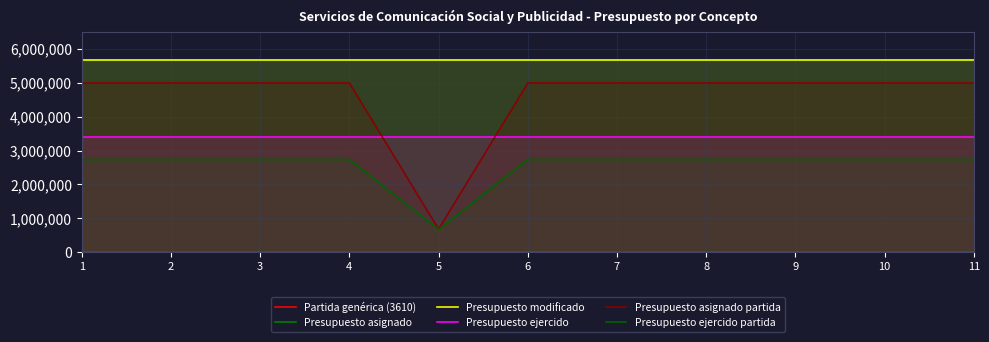

True or false: Presupuesto ejercido and Presupuesto ejercido partida intersect in this chart.

False